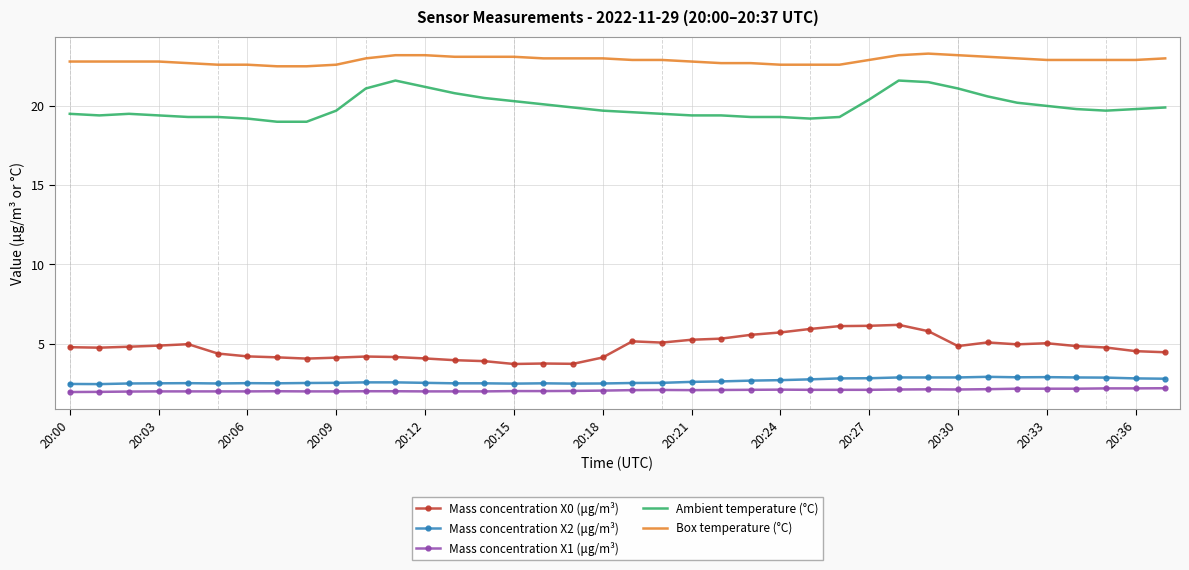

Which series has the largest range (max minus min)?

Ambient temperature (°C)